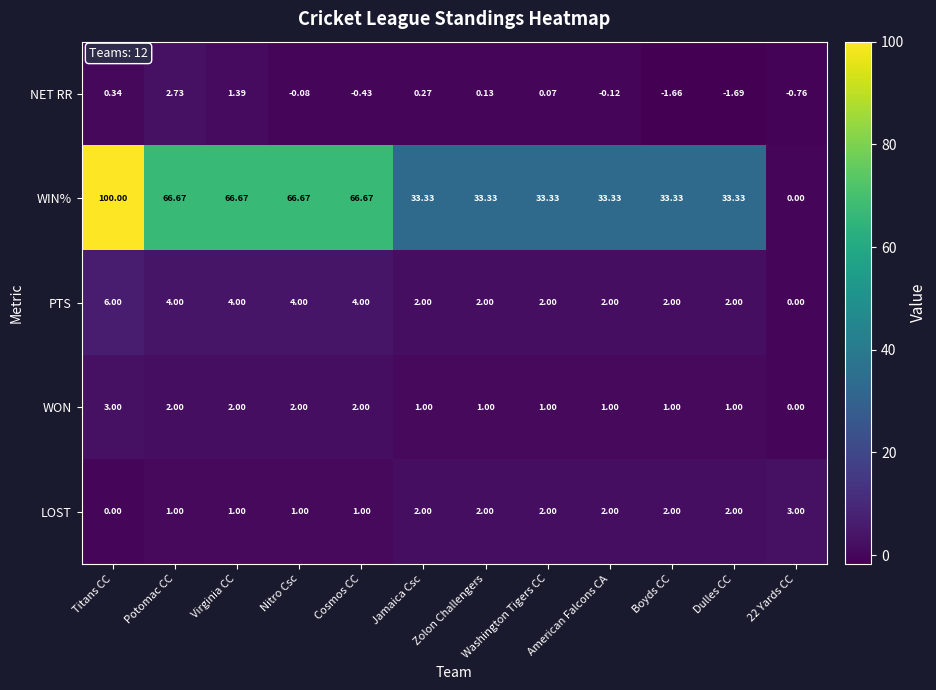

How many data points in LOST are less than 2?

5